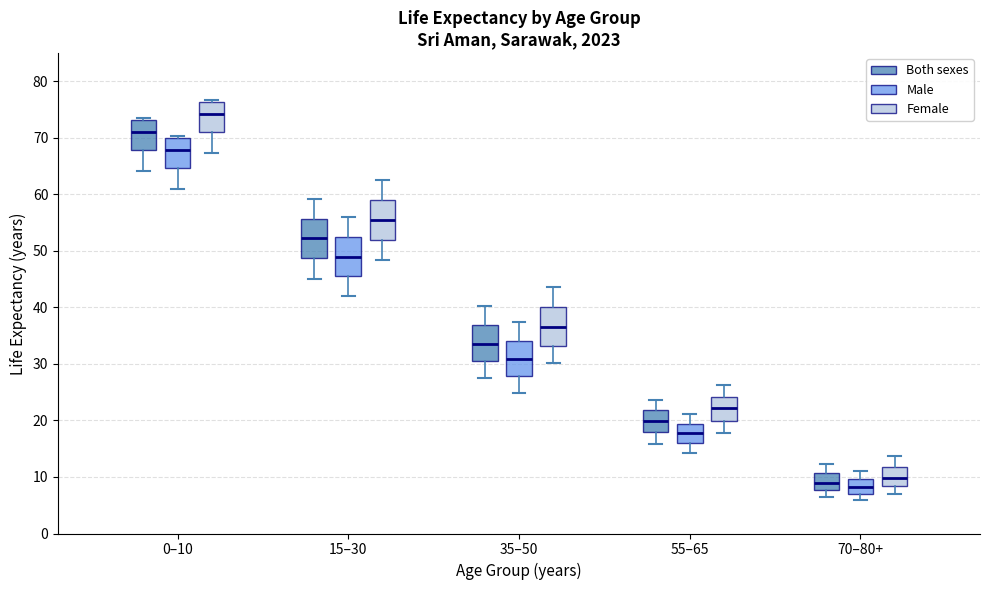

Which box has the highest median line?

0–10 (Female)